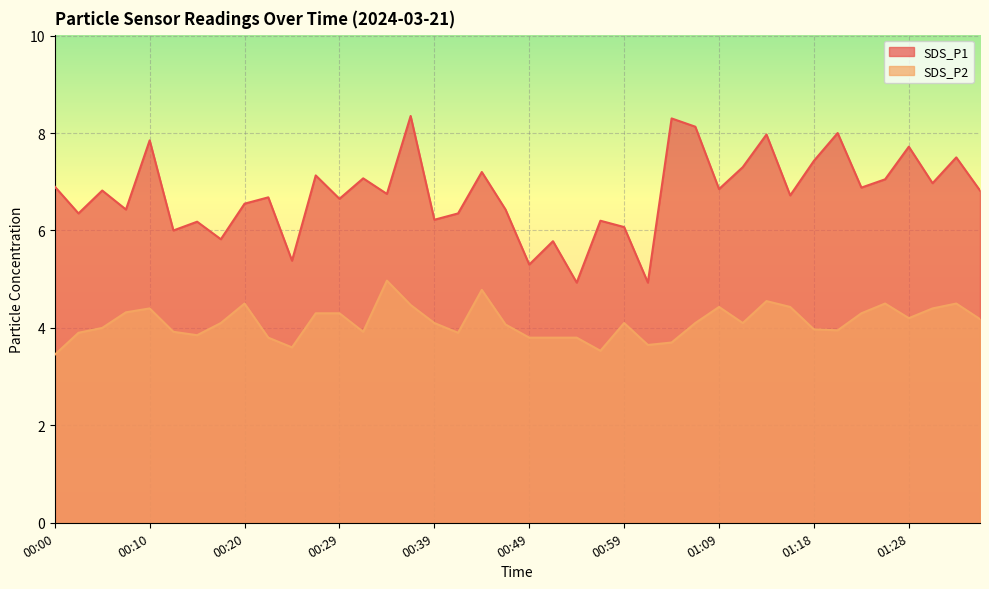

What is the label of the 12th point from the left?

00:27